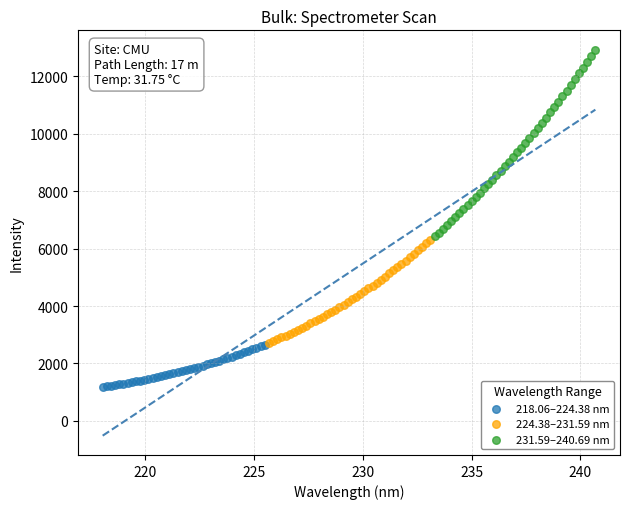

Which series has the largest Y range (max minus min)?

231.59–240.69 nm